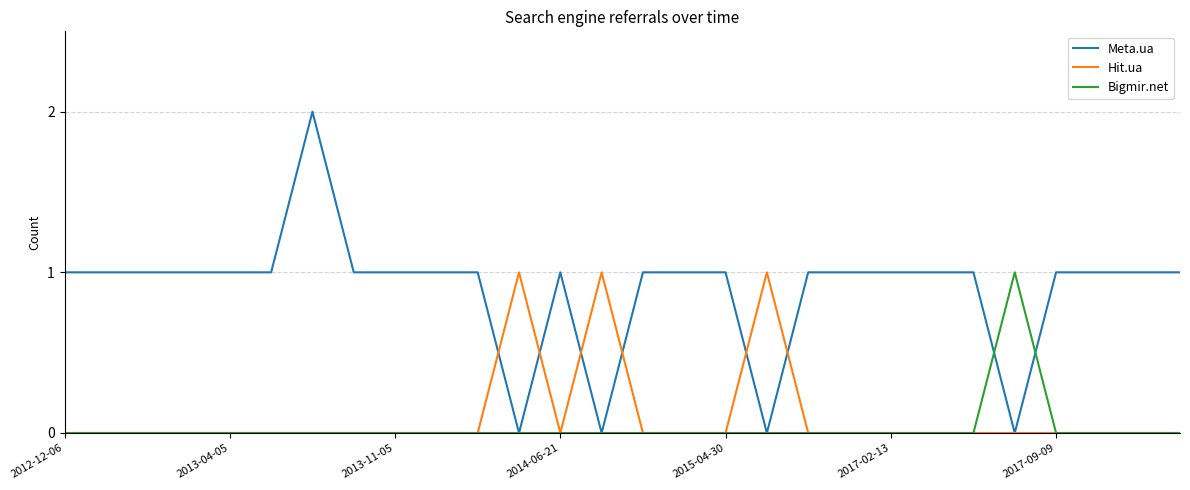

Which series has the widest spread of values?

Meta.ua